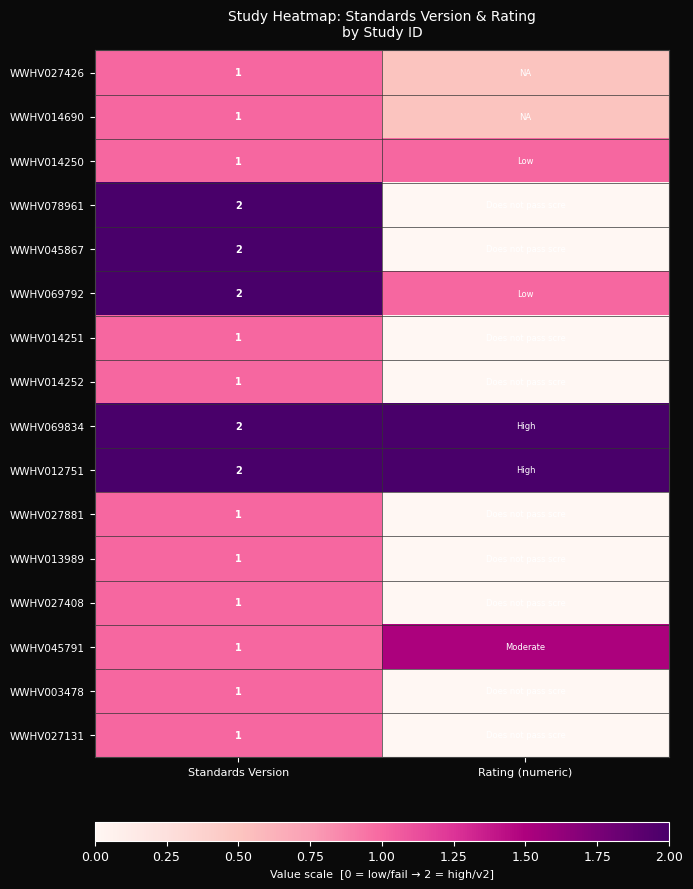

What is the total value across all series at Standards Version?

21.0